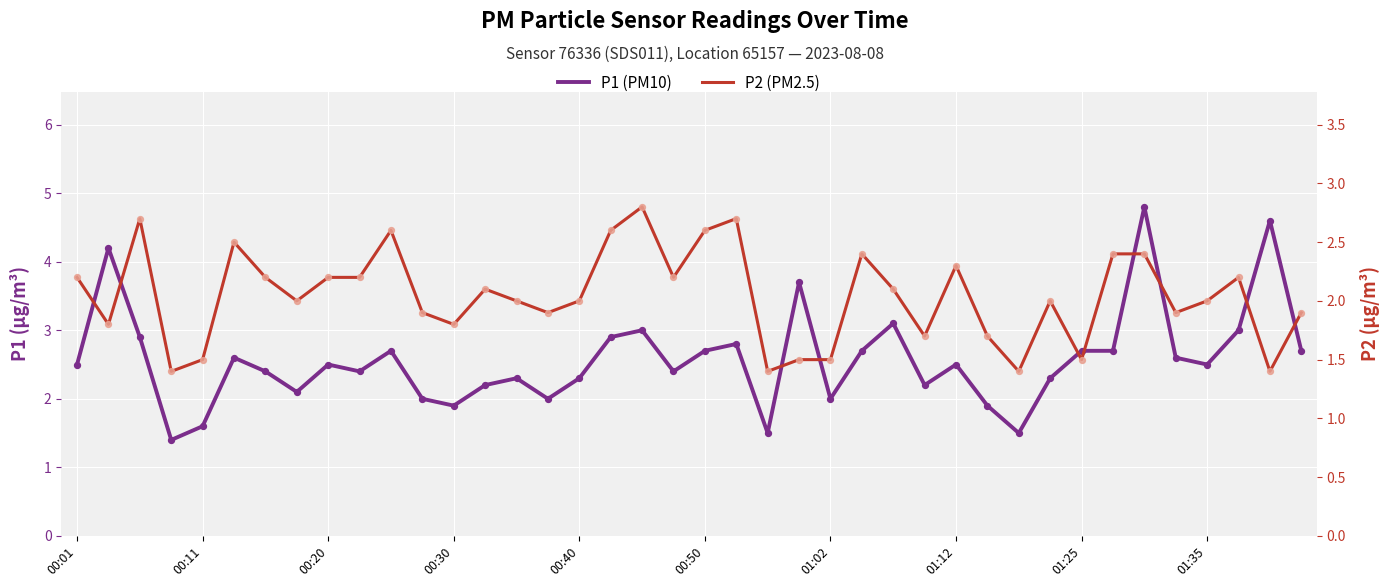

Which series has the largest total across all categories?

P1